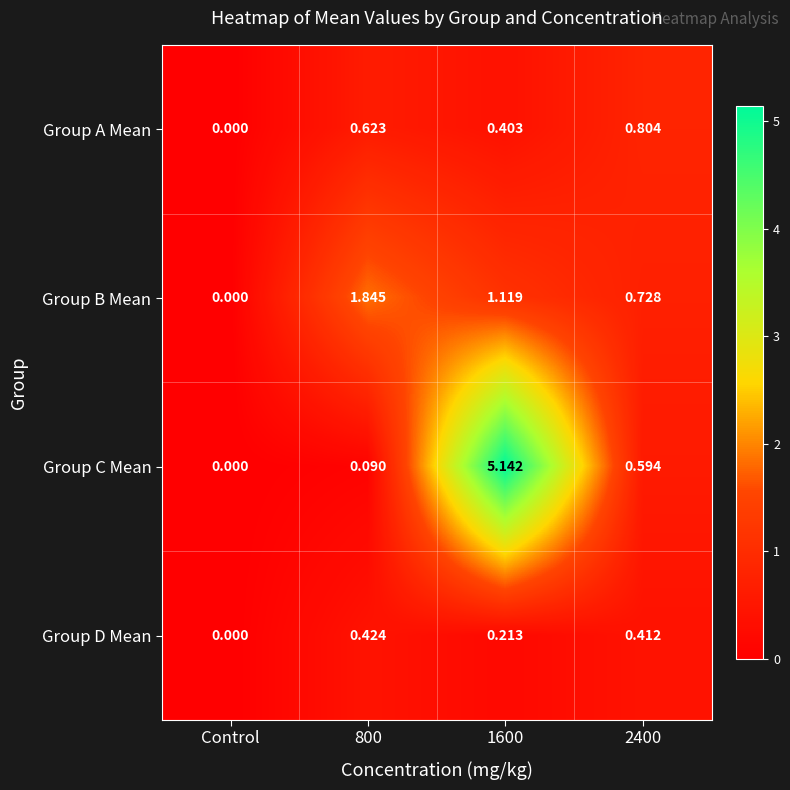

At which category is the sum across all series the highest?

1600